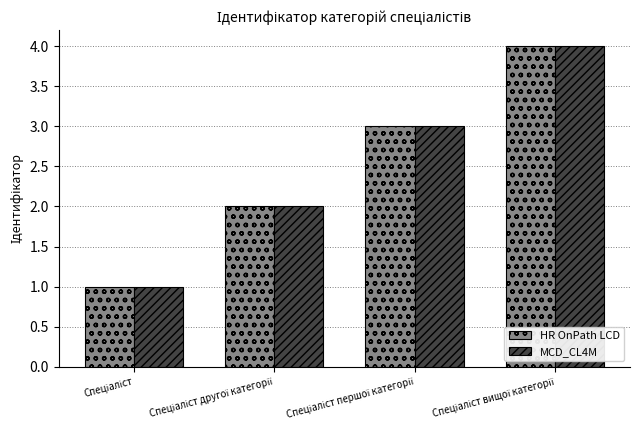

What is the maximum value for MCD_CL4M?

4